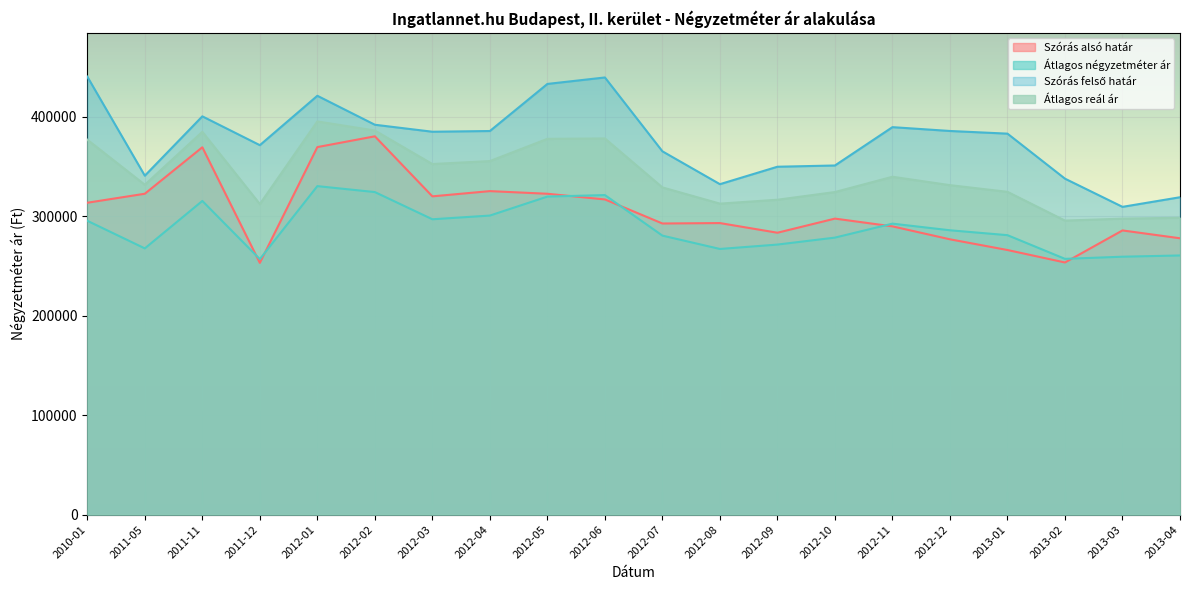

Between 2011-11 and 2012-05, which series saw the biggest shift?

Szórás alsó határ